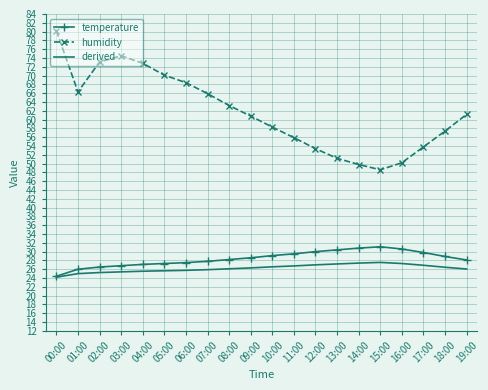

True or false: humidity and derived intersect in this chart.

False